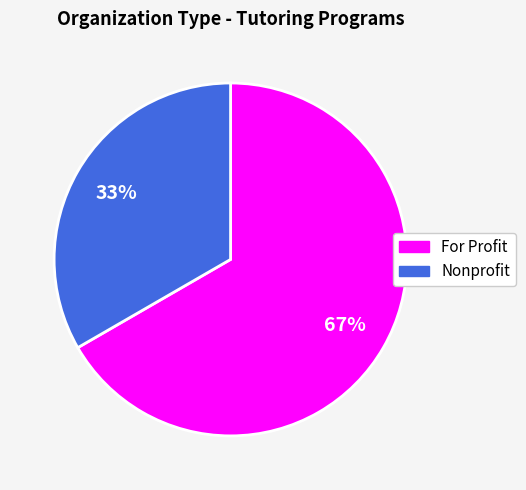

What is the ratio of the value at For Profit to the value at Nonprofit?

2.0